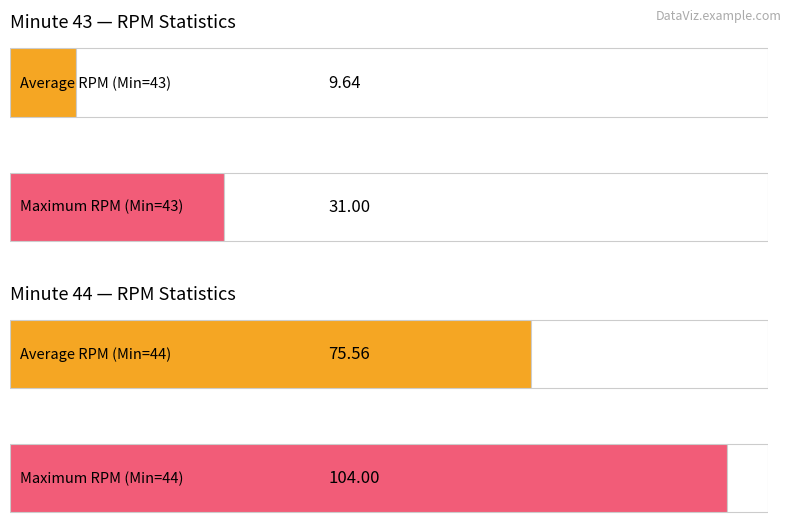

Is it true that Mean RPM equals 48 at 44?

False